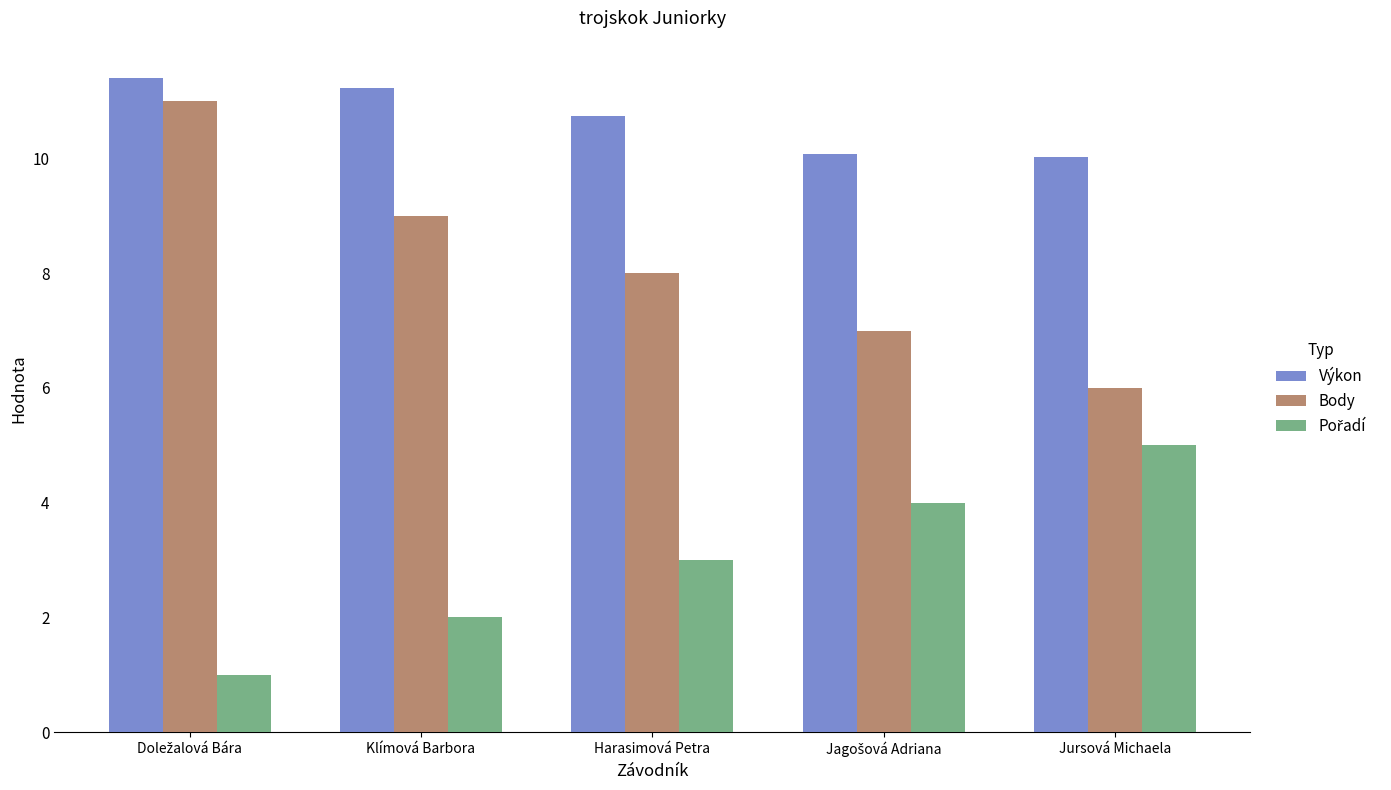

Which series has the largest total across all categories?

Výkon